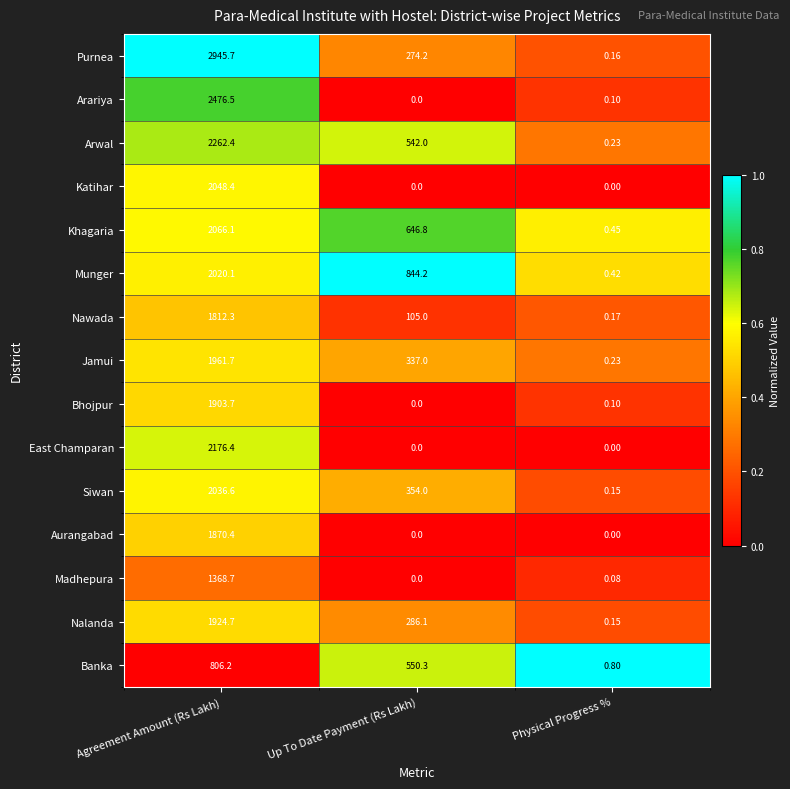

Which series changed the most between Up To Date Payment (Rs Lakh) and Physical Progress %?

Munger